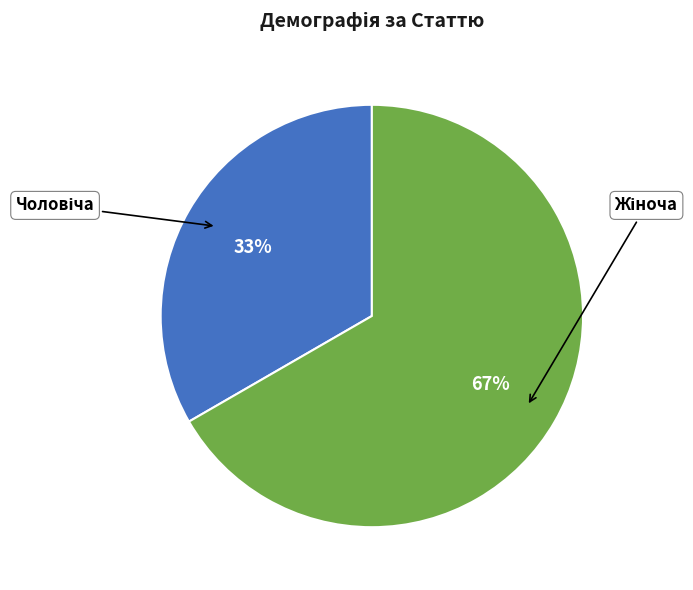

To the nearest percent, what is the average slice percentage?

50%